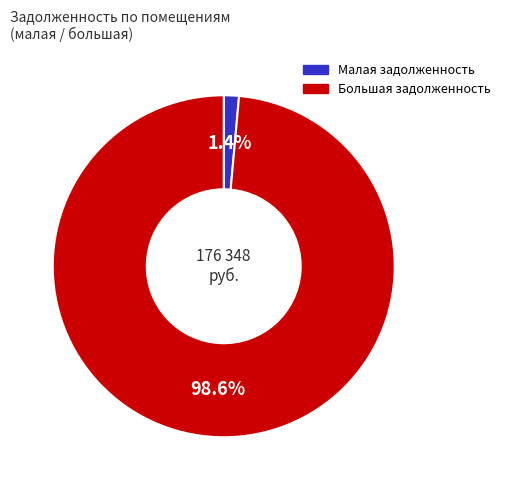

Count the number of slices in the pie.

2